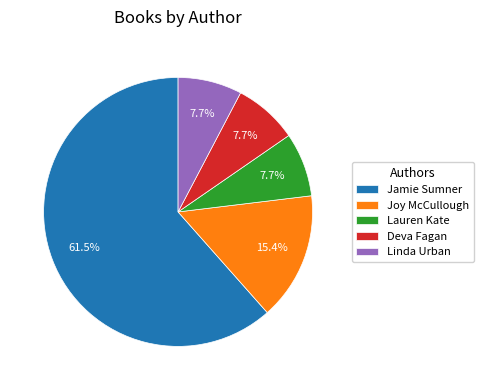

Does Jamie Sumner account for over 50% of the chart?

Yes